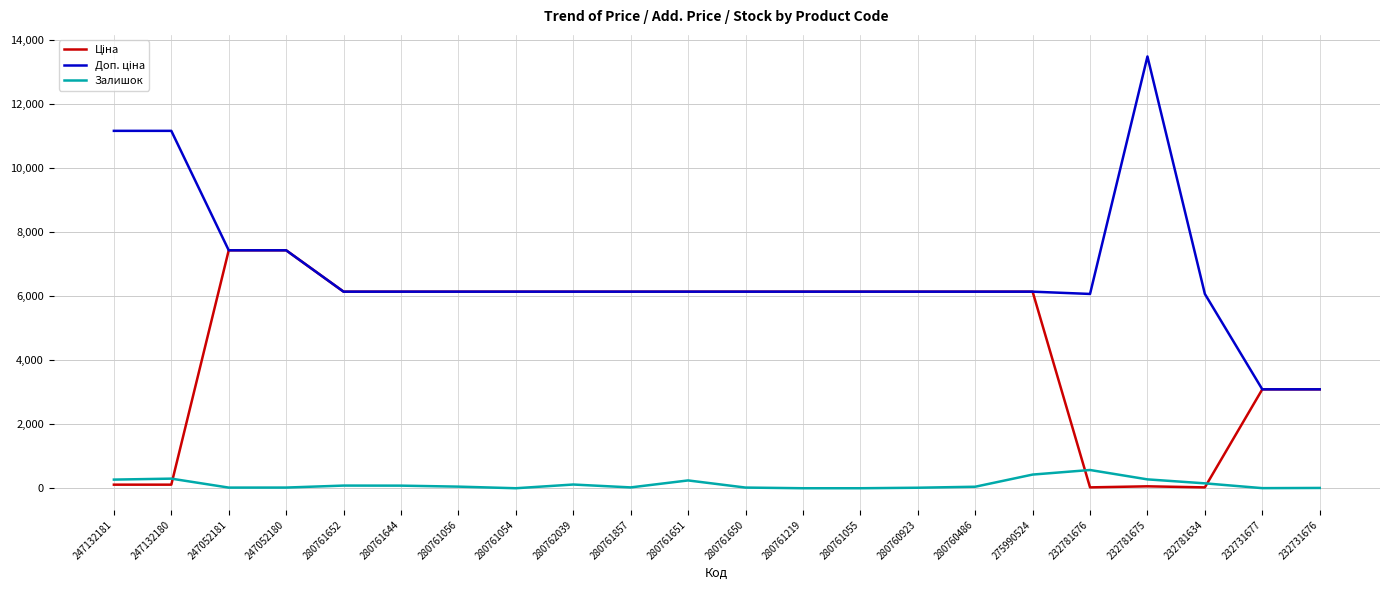

Is it true that Залишок equals 81.0 at 280761644?

True